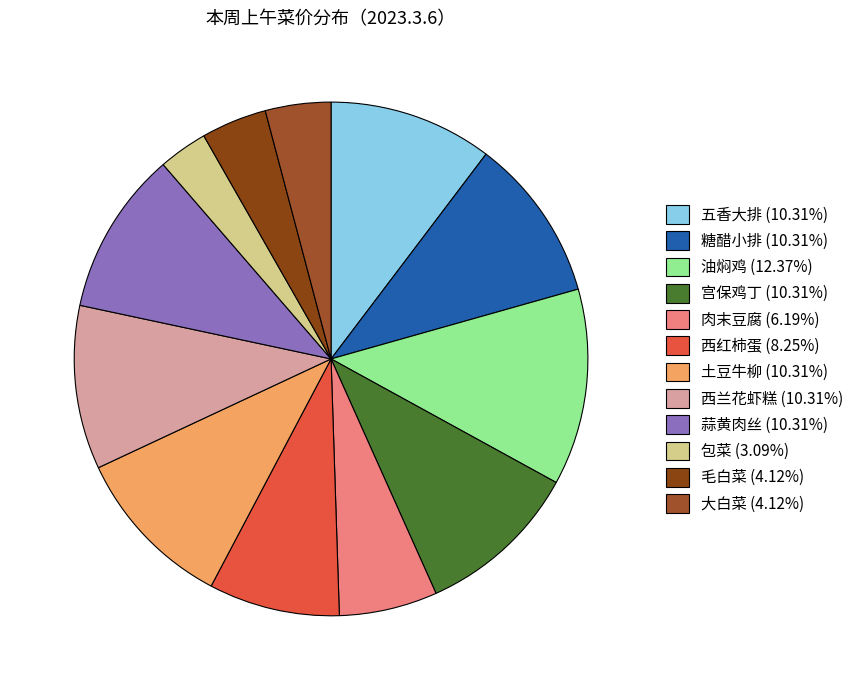

Count the number of slices in the pie.

12